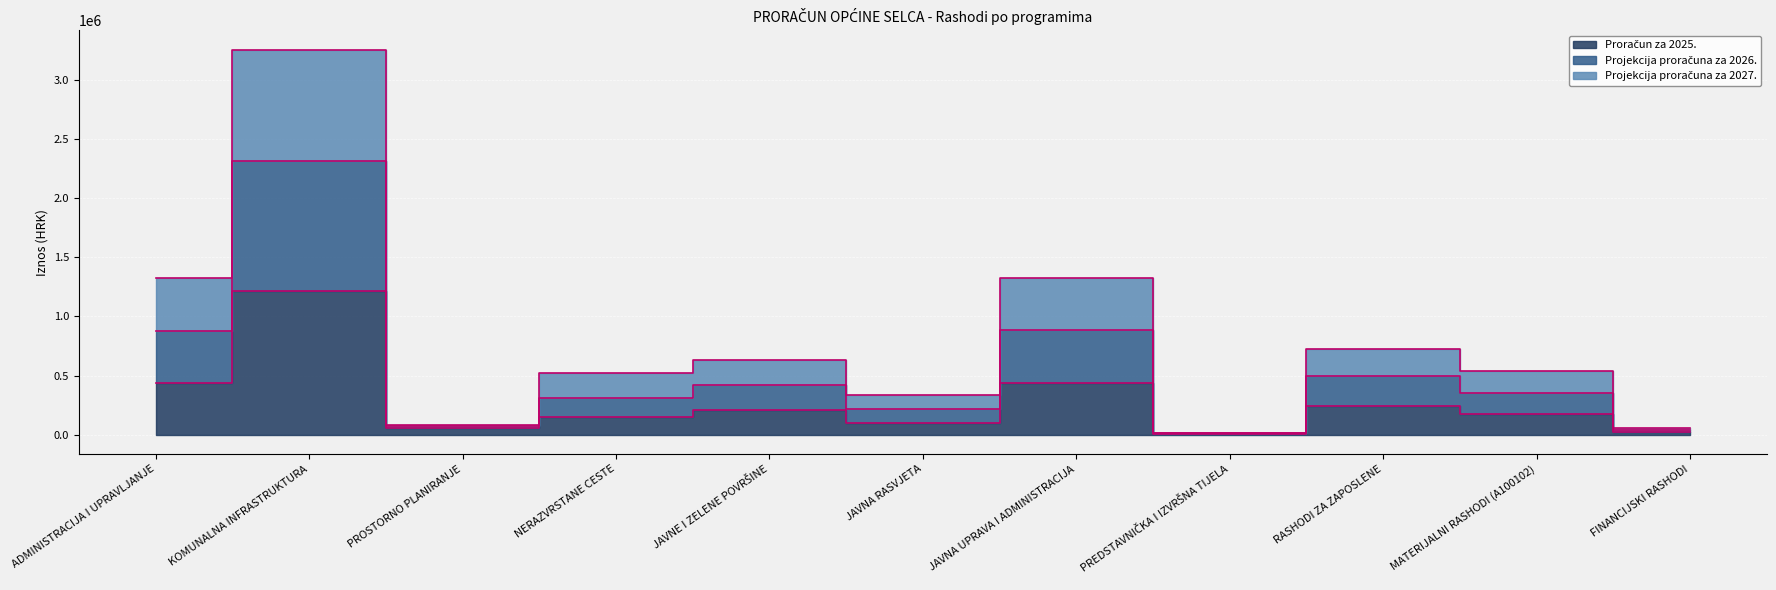

Is the value of Projekcija proračuna za 2027. at MATERIJALNI RASHODI (A100102) greater than the value of Proračun za 2025. at JAVNA RASVJETA?

Yes